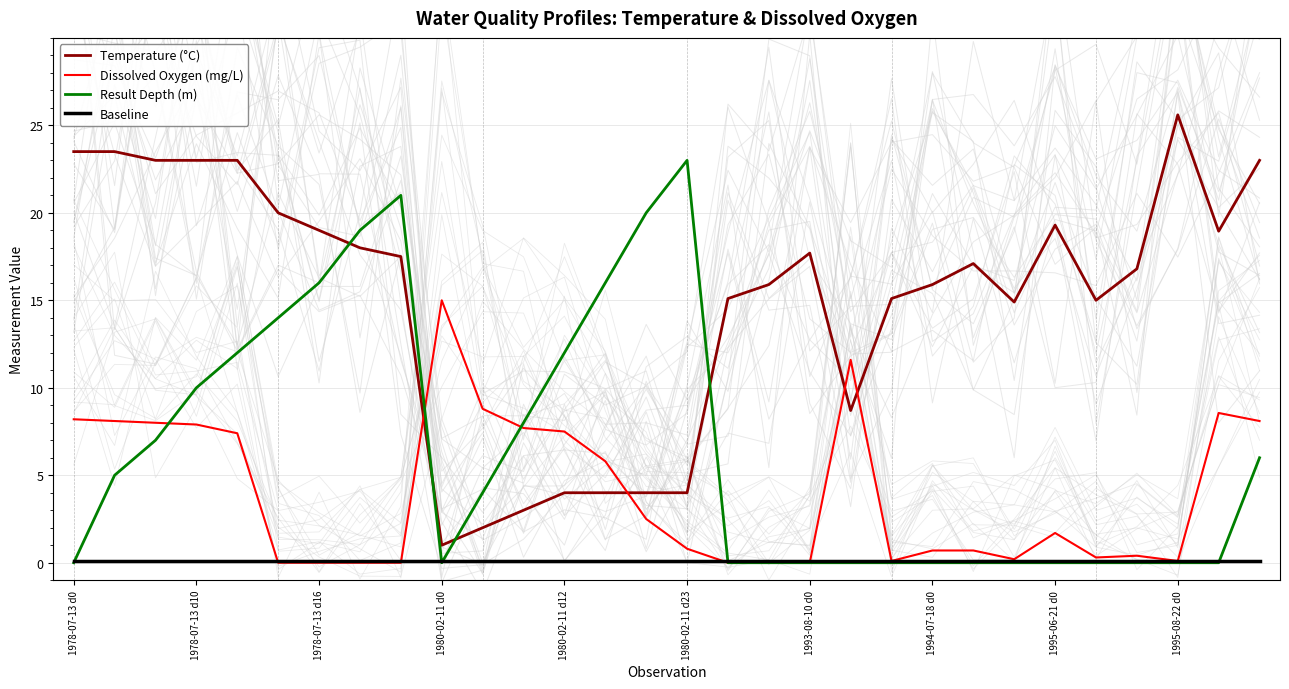

What is the minimum value for Temperature (°C)?

1.0